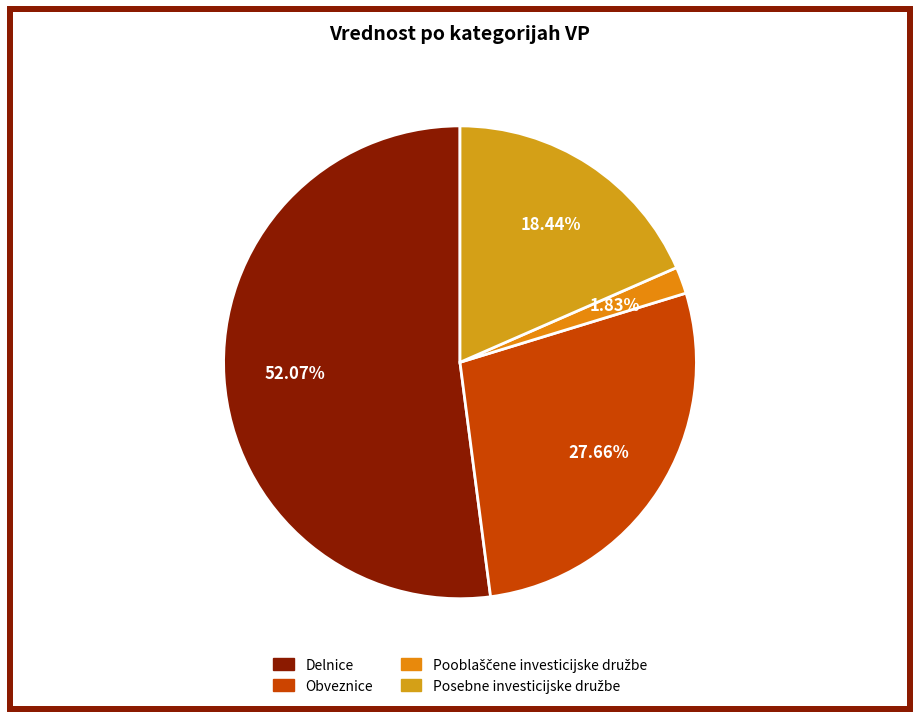

What is the ratio of the value at Delnice to the value at Obveznice?

1.9